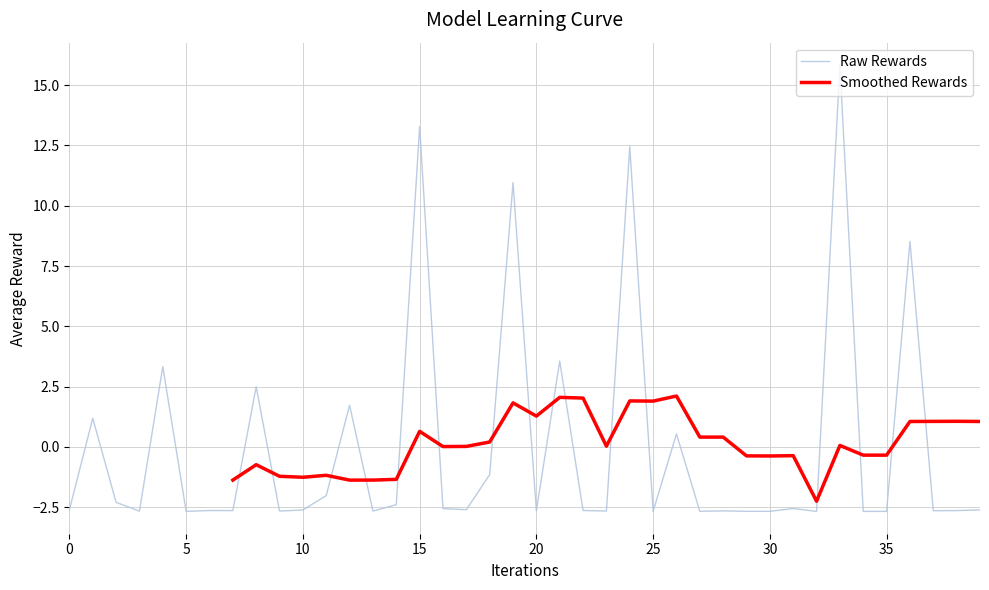

Is it true that the value at 2014-11-14 is -1.3?

False